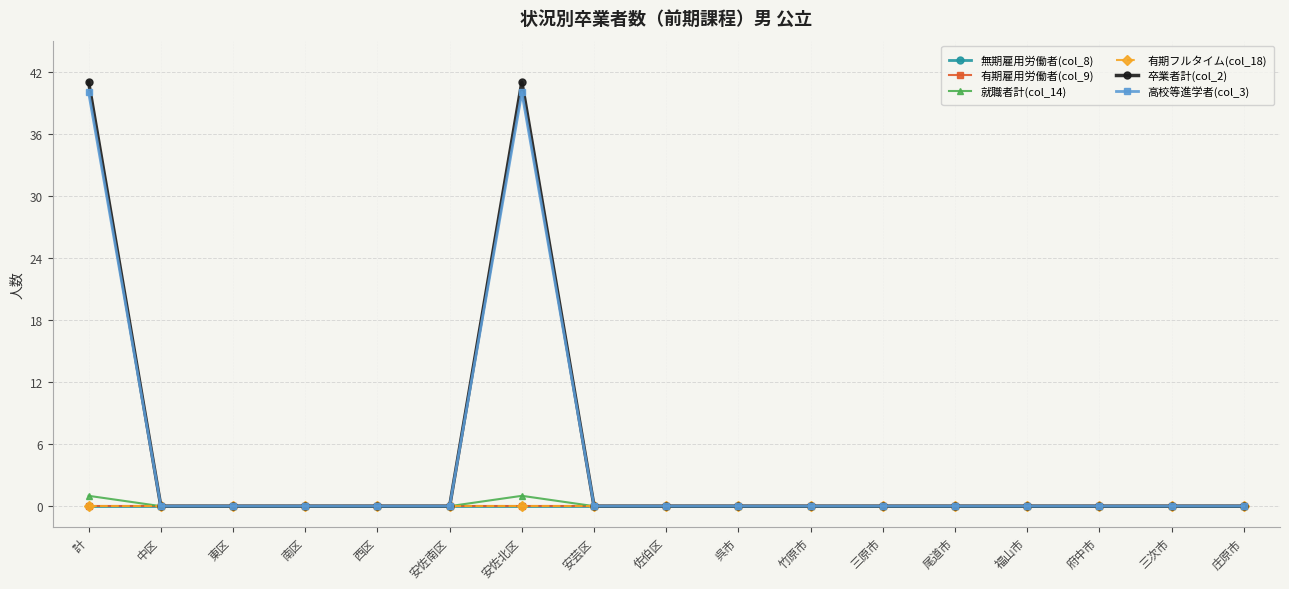

What is the label of the 7th point from the left?

安佐北区